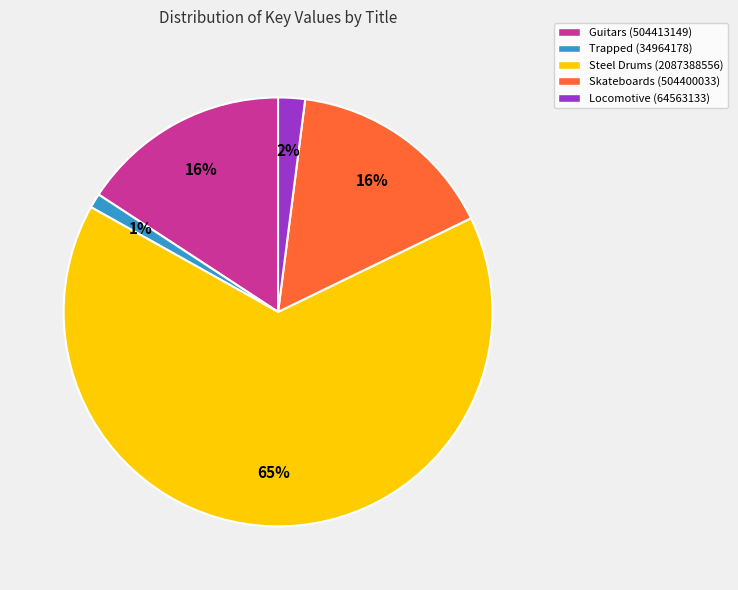

Is the sum of Steel Drums (2087388556) and Skateboards (504400033) greater than half?

Yes